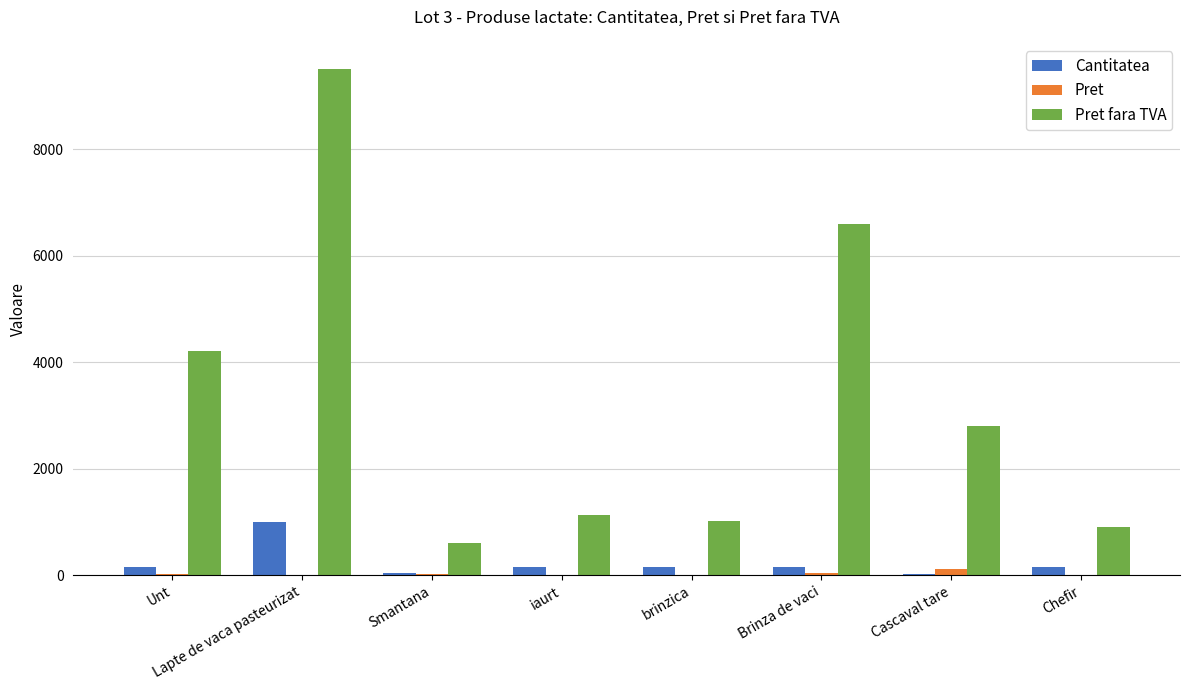

True or false: Pret has a value of 28.0 at Unt.

True